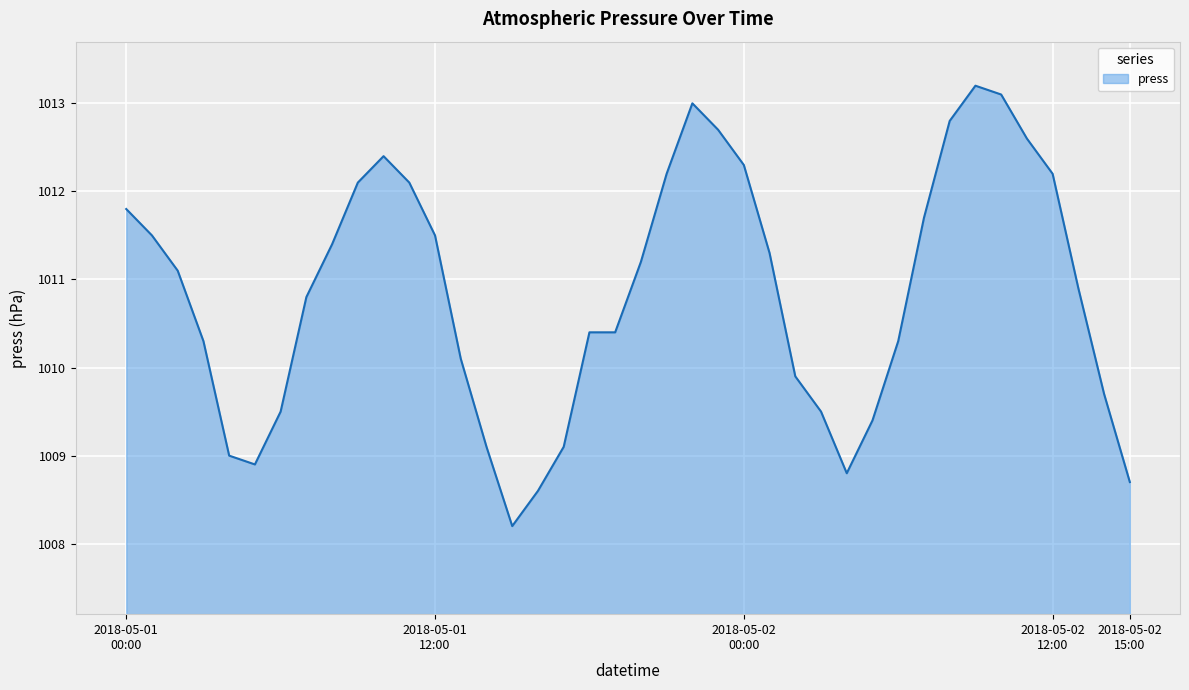

Count the number of data series in this chart.

1